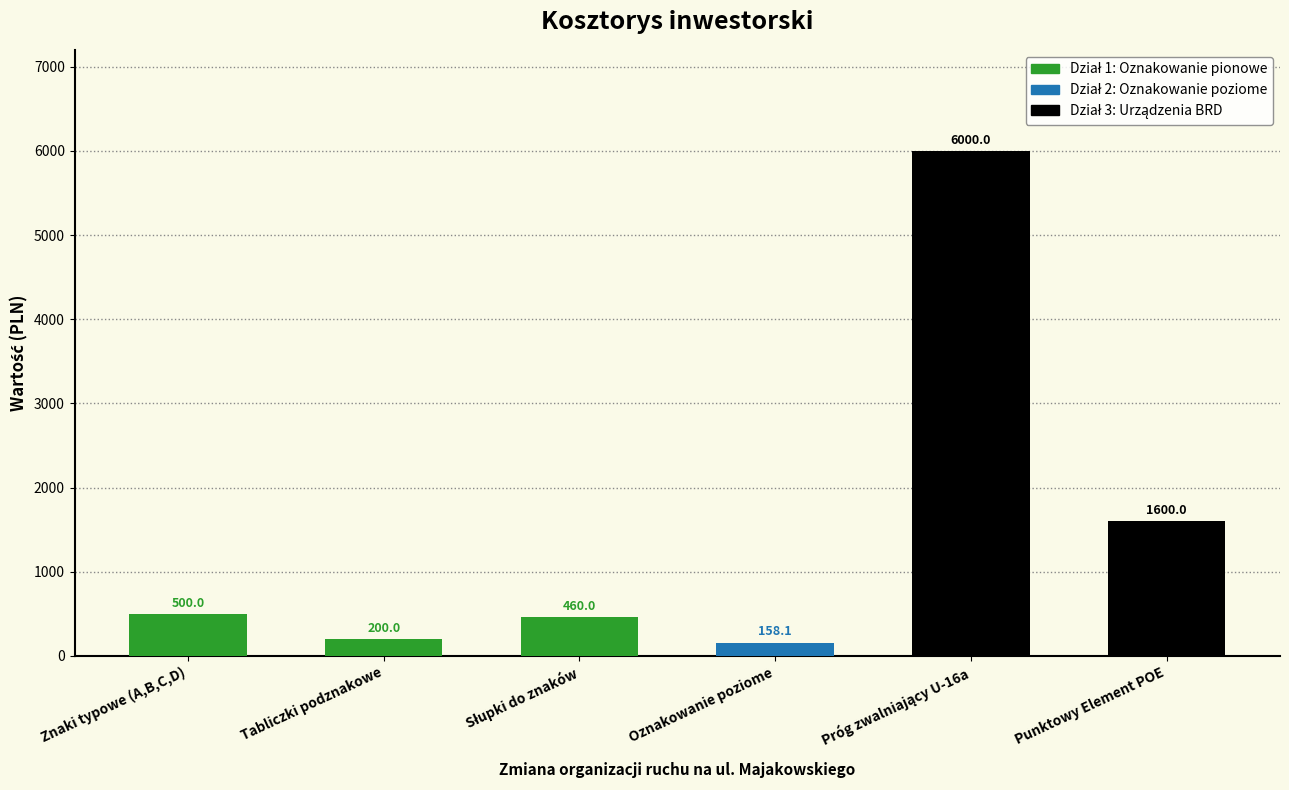

Reading right to left, what are all the values shown in this chart?

1600.0	6000.0	158.1	460.0	200.0	500.0